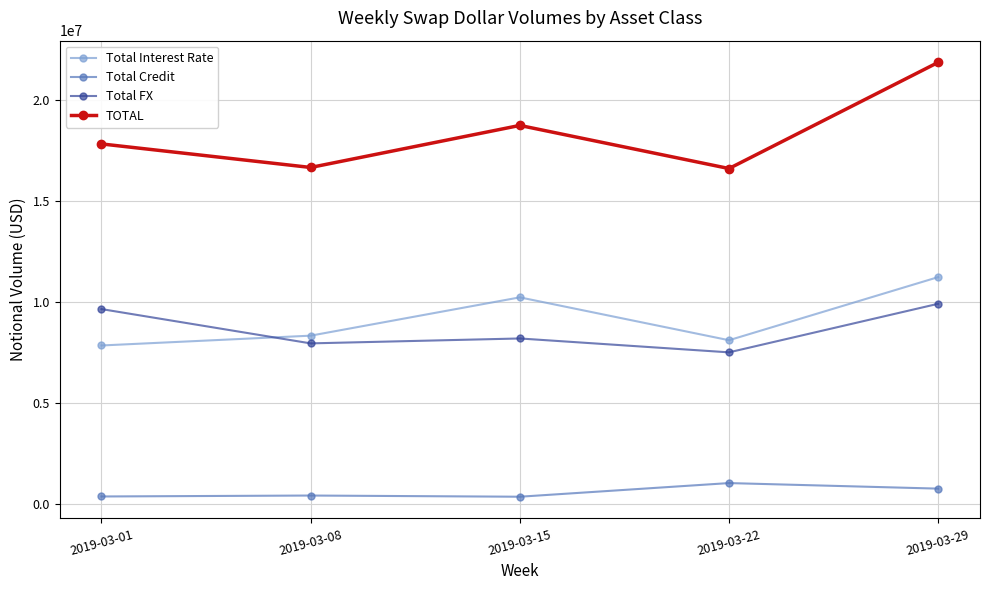

True or false: Total FX and Total Credit intersect in this chart.

False